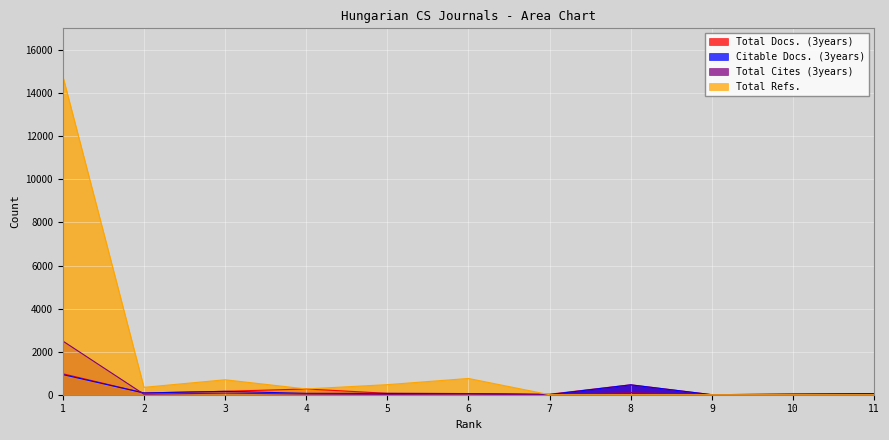

What is the difference between the maximum and minimum values in the Total Docs. (3years) series?

974